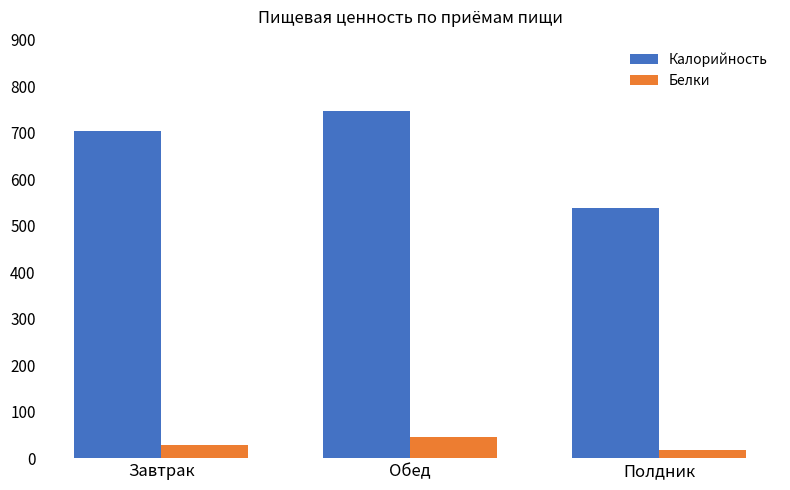

At which label does Калорийность first exceed 702?

Завтрак